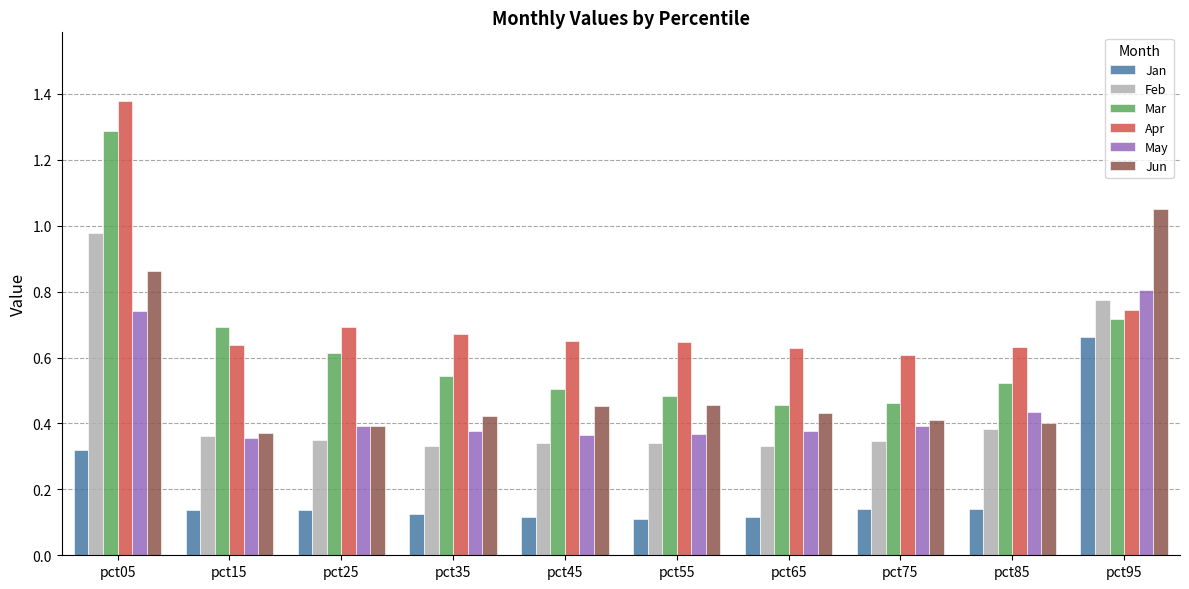

List the series in order of their peak value, highest first.

Apr, Mar, Jun, Feb, May, Jan